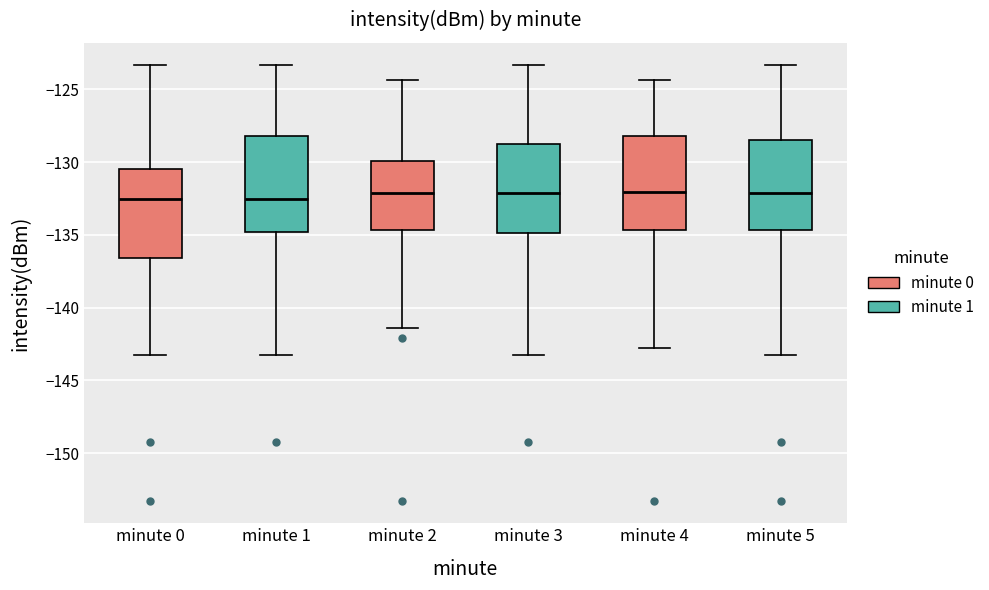

Reading left to right, read every box against the y-axis: the position of its median line, the range the box covers, and the ends of its whiskers. The values are not printed on the chart, so give them approximately, as read against the axis.

minute 0: median -132.5, box -136.5 to -130.5, whiskers -143.0 to -123.5
minute 1: median -132.5, box -135.0 to -128.0, whiskers -143.0 to -123.5
minute 2: median -132.0, box -134.5 to -130.0, whiskers -141.5 to -124.5
minute 3: median -132.0, box -135.0 to -129.0, whiskers -143.0 to -123.5
minute 4: median -132.0, box -134.5 to -128.0, whiskers -142.5 to -124.5
minute 5: median -132.0, box -134.5 to -128.5, whiskers -143.0 to -123.5